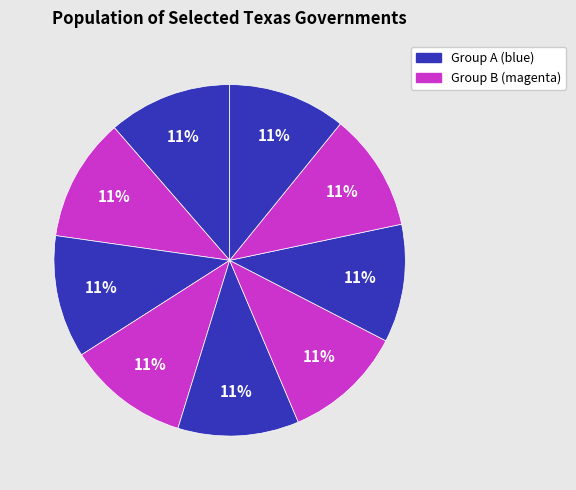

How many segments does this pie chart have?

9